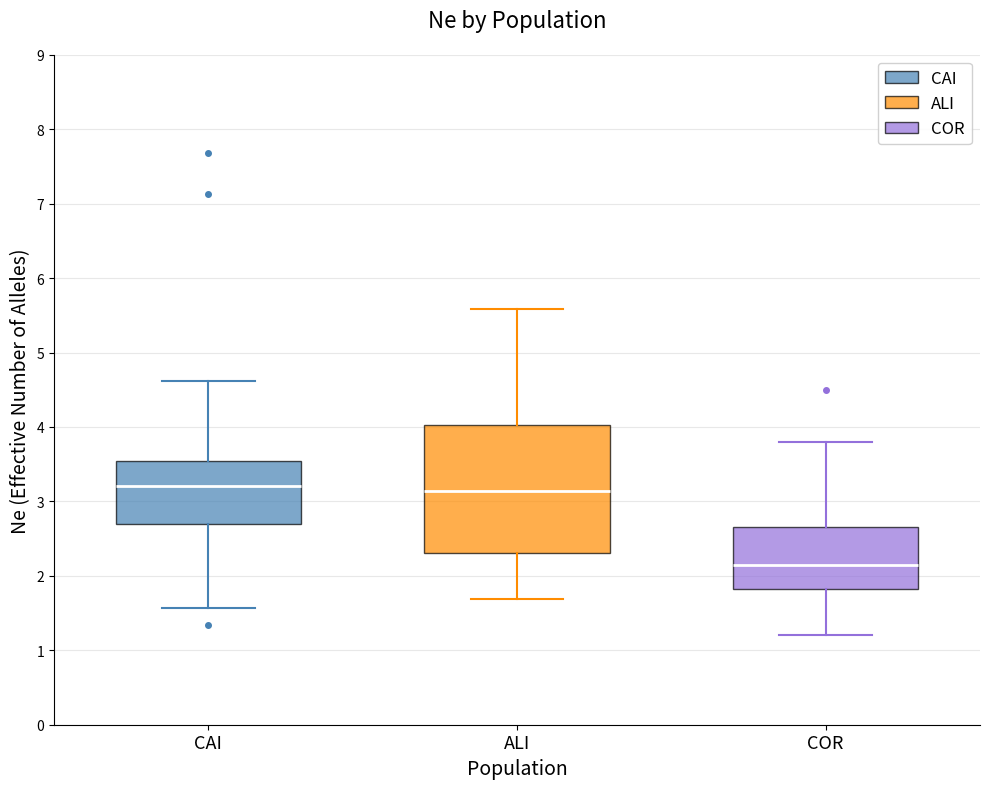

Reading left to right, transcribe this box plot: for each box, give where its median line is, the range the box spans, and where its two whiskers end, as read against the y-axis. The values are not printed on the chart, so give them approximately, as read against the axis.

CAI: median 3.2, box 2.7 to 3.5, whiskers 1.6 to 4.6
ALI: median 3.1, box 2.3 to 4.0, whiskers 1.7 to 5.6
COR: median 2.2, box 1.8 to 2.7, whiskers 1.2 to 3.8